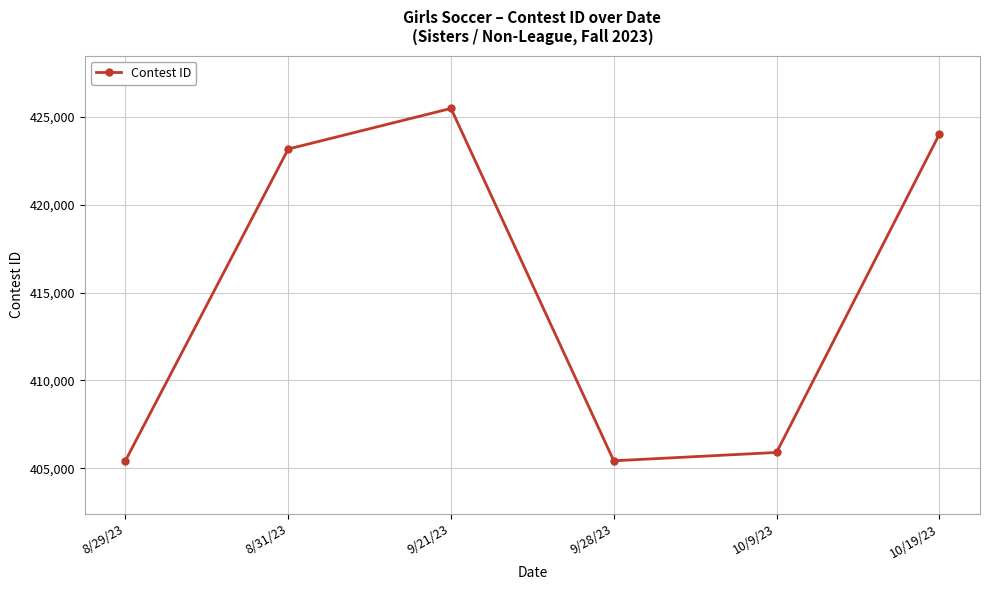

What is the smallest value displayed?

405423